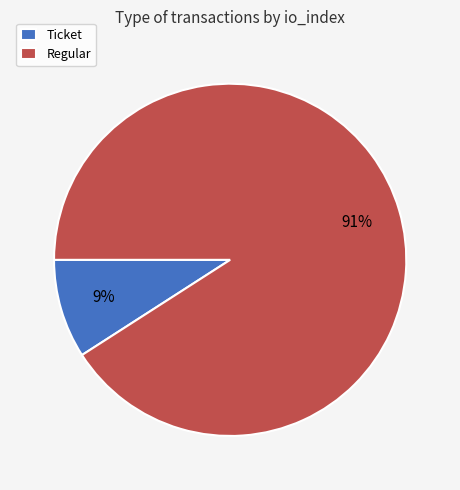

What percentage is the Ticket slice, to the nearest percent?

9%